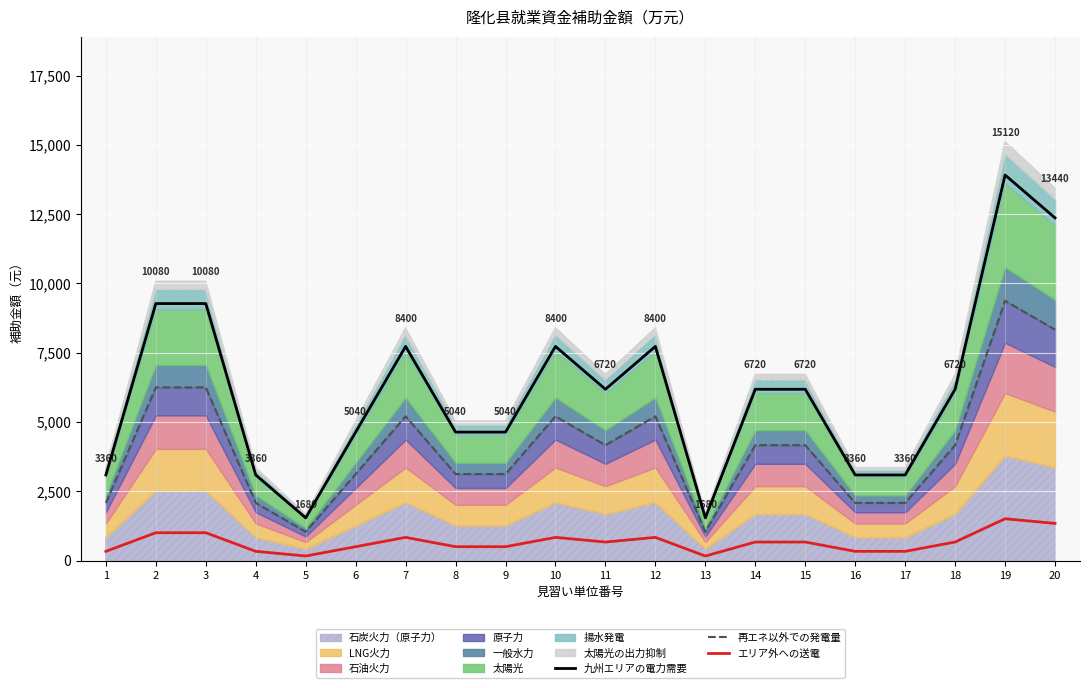

What is the difference between the 九州エリアの電力需要 values at 3 and 19?

4636.8